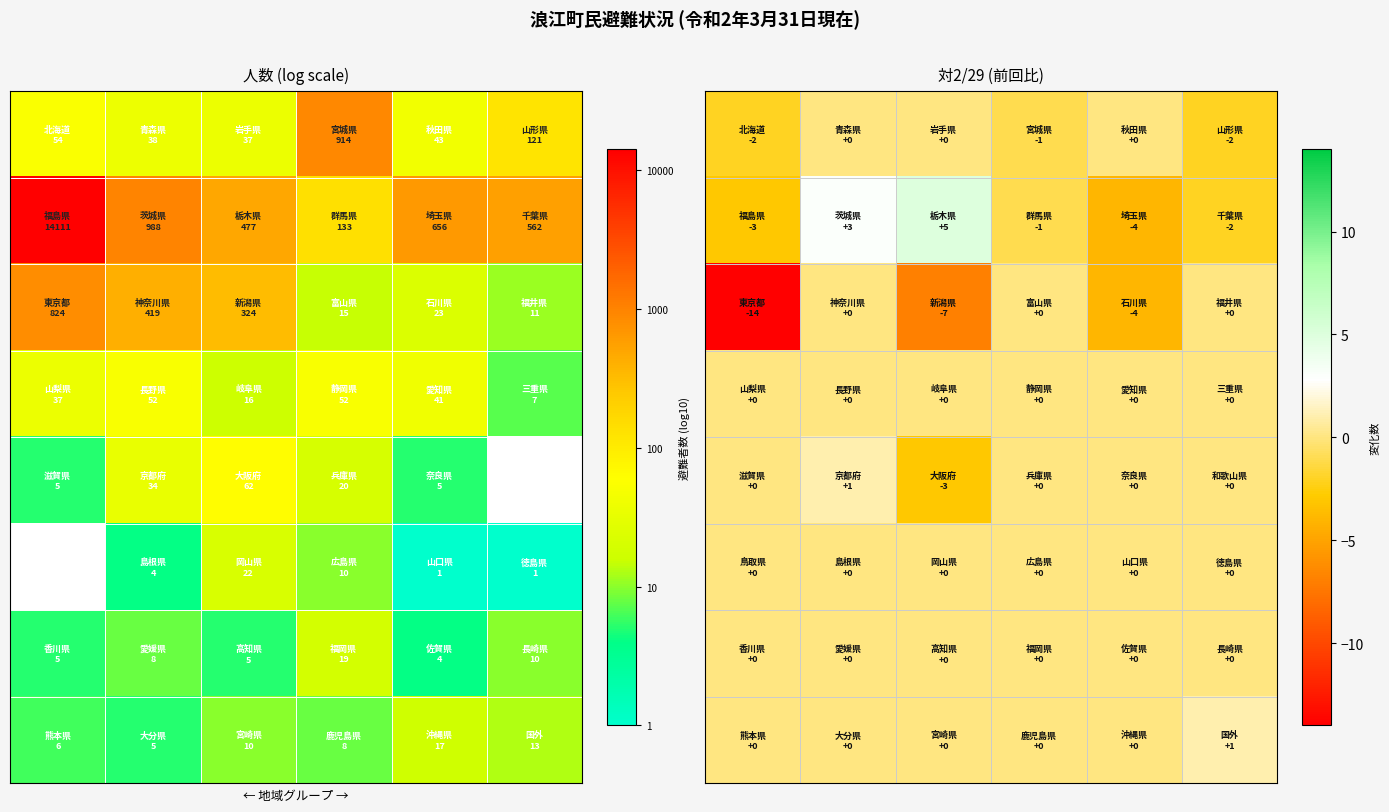

What is the sum of all row_0 values?

-5